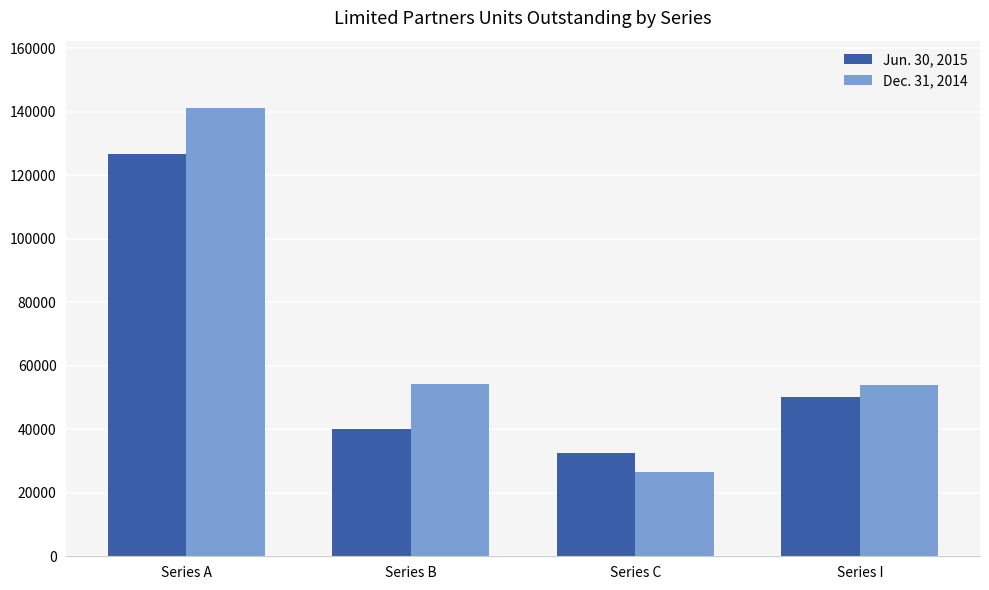

Is it true that Dec. 31, 2014 equals 54209.9 at Series B?

True